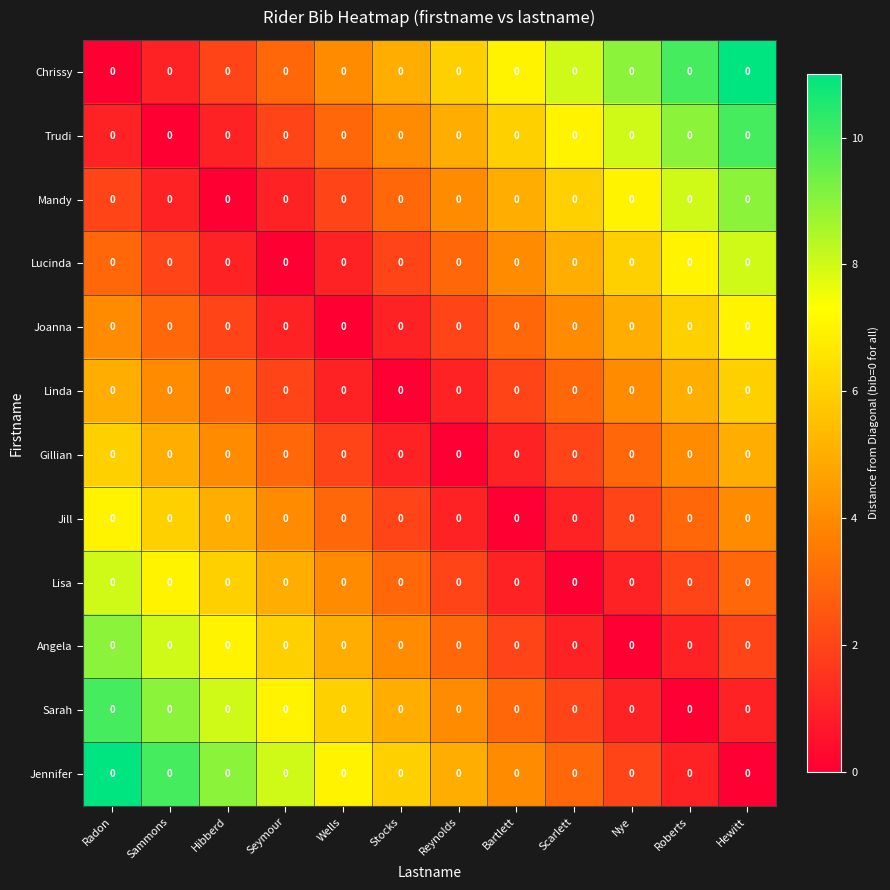

Between Seymour and Scarlett, which is larger?

Scarlett